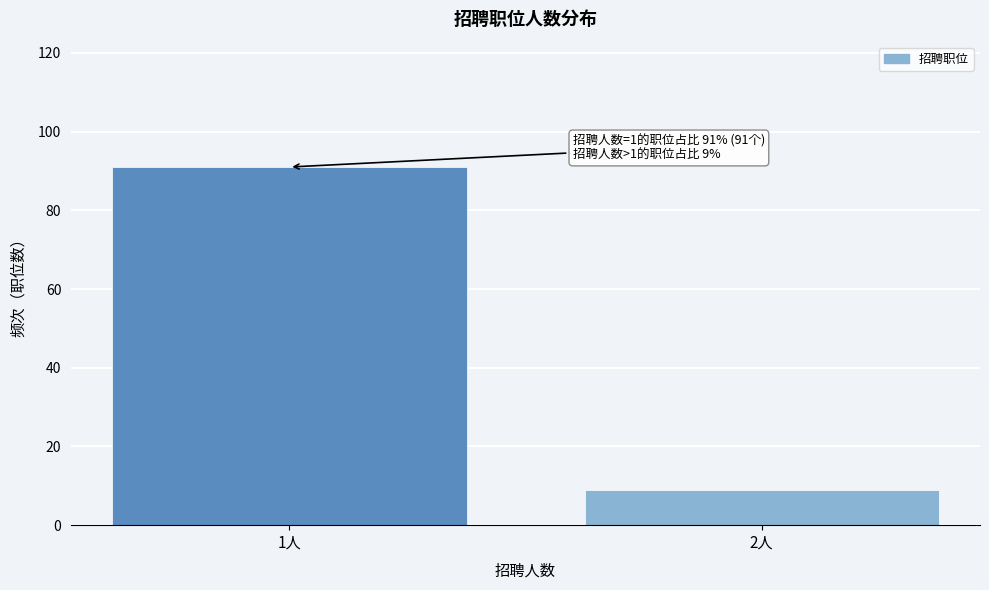

Reading left to right, transcribe all the data shown in this chart.

91	9